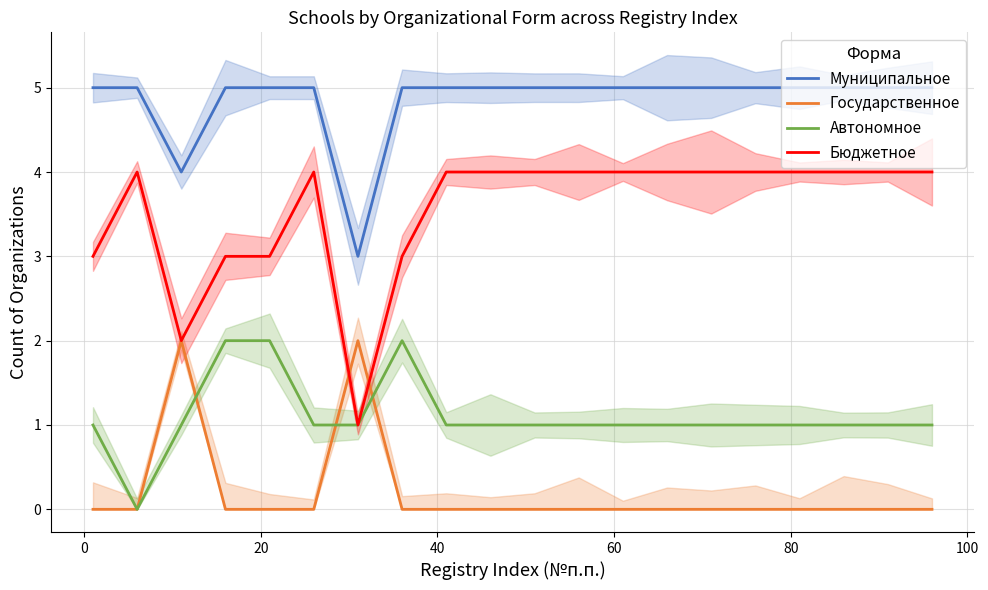

What is the highest value of the Муниципальное series?

5